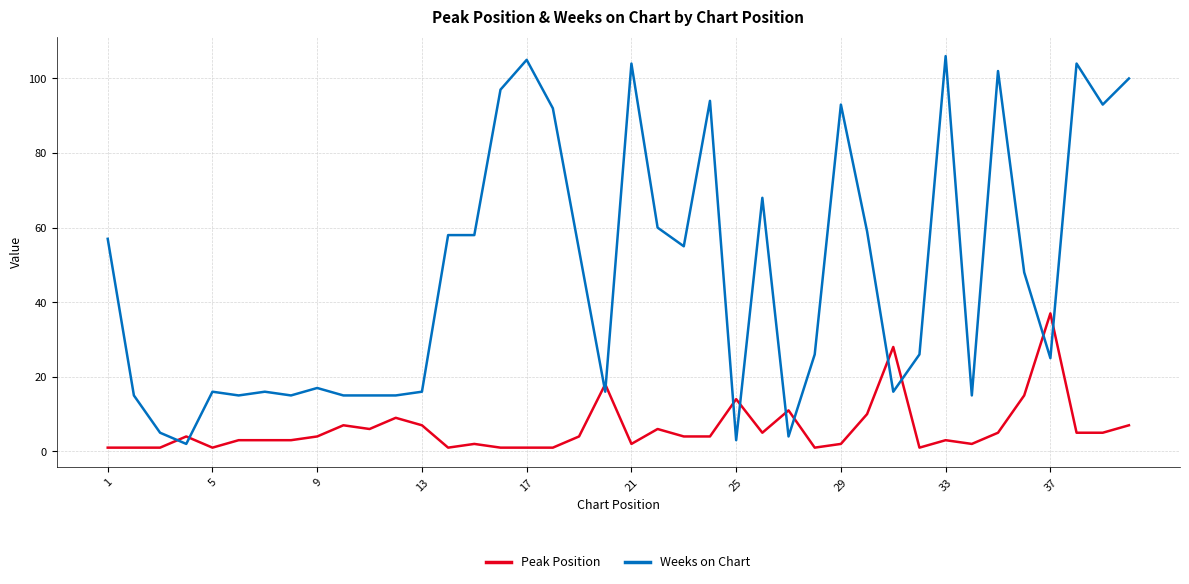

Which series has the widest spread of values?

Weeks on Chart